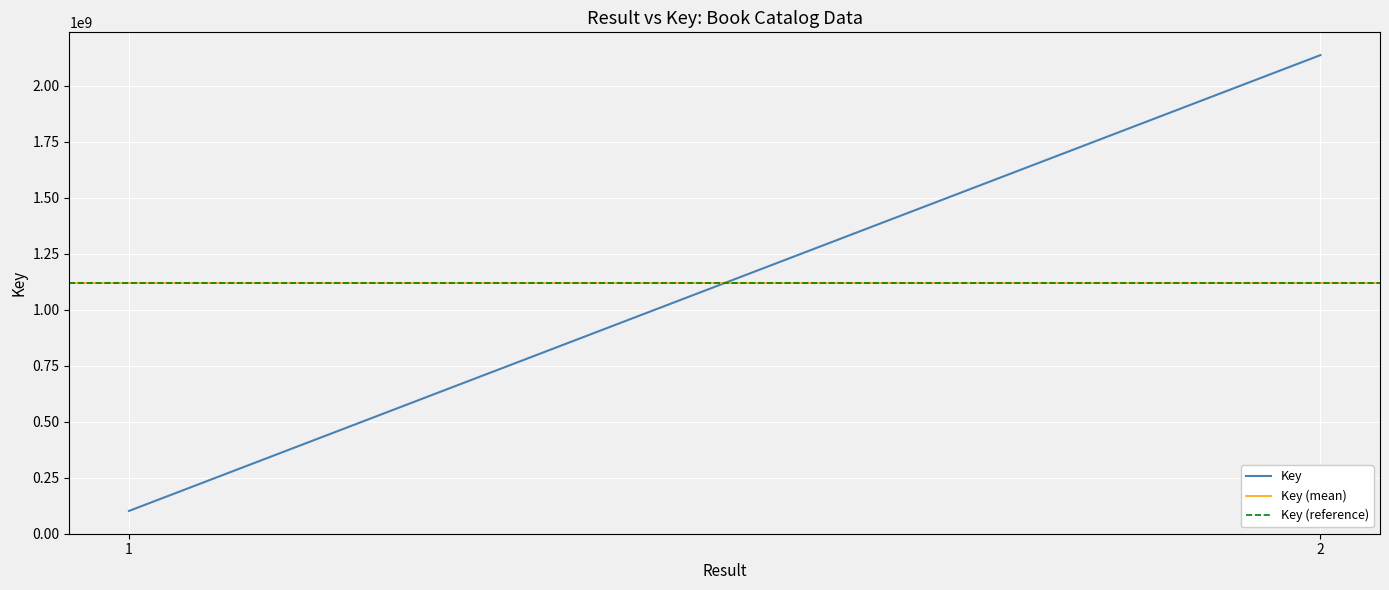

At 2, list the series in order from smallest to largest.

Key (mean), Key (reference), Key